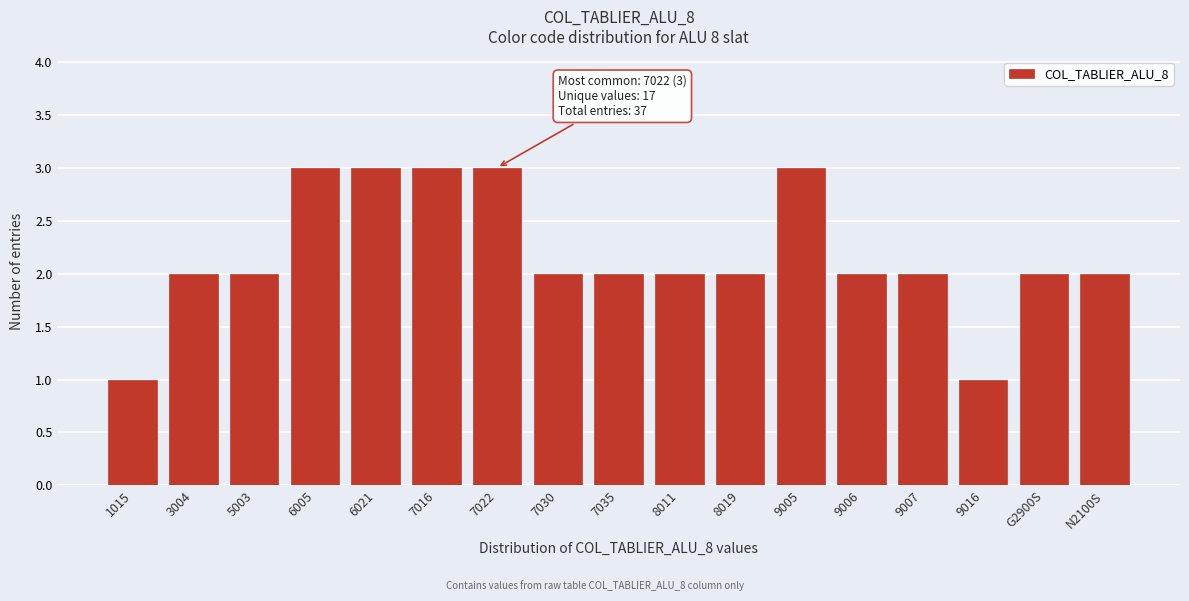

Reading left to right, transcribe all the data shown in this chart.

1	2	2	3	3	3	3	2	2	2	2	3	2	2	1	2	2